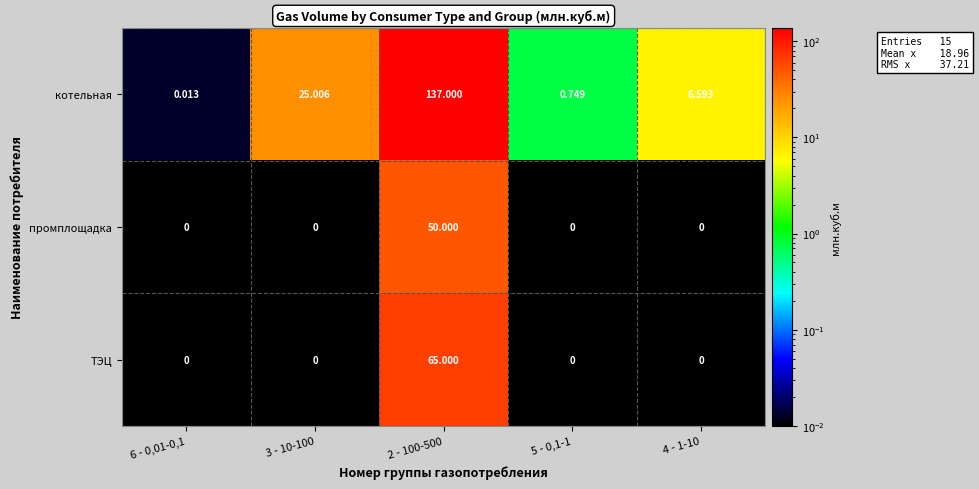

Is the value of промплощадка at 2 - 100-500 greater than the value of ТЭЦ at 2 - 100-500?

No